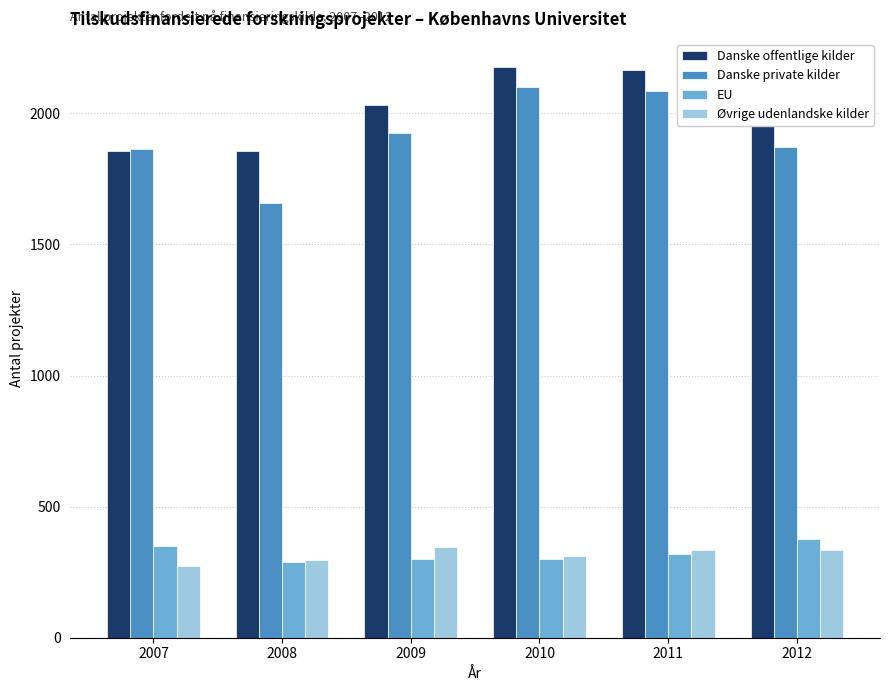

What is the total value across all series at 2009?

4602